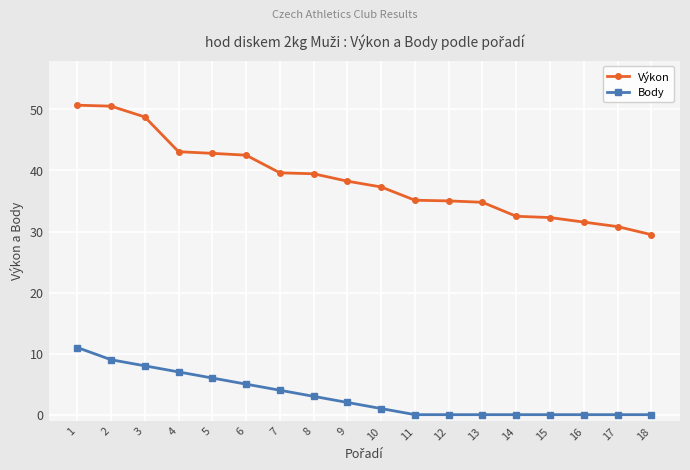

Rank the series by their average value, from highest to lowest.

Výkon, Body